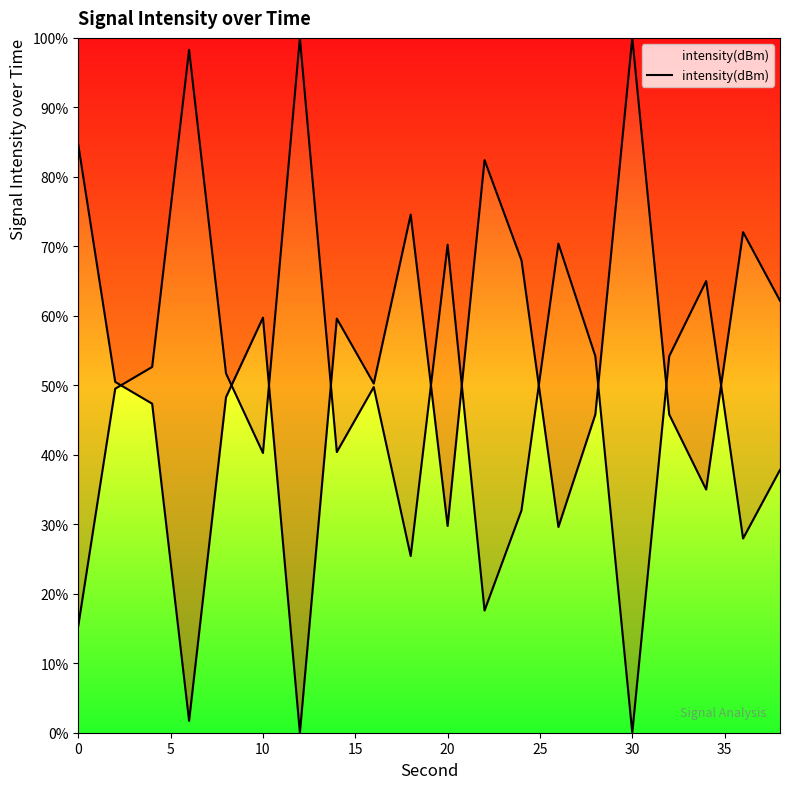

What is the change in value from 35 to 10?

-29.8